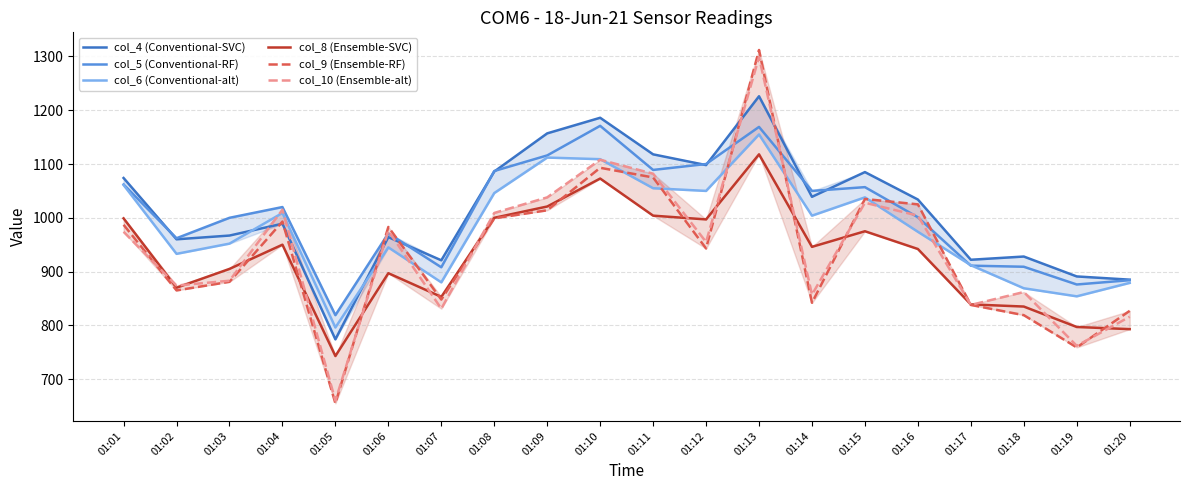

Which series has the largest total across all categories?

col_4 (Conventional-SVC)